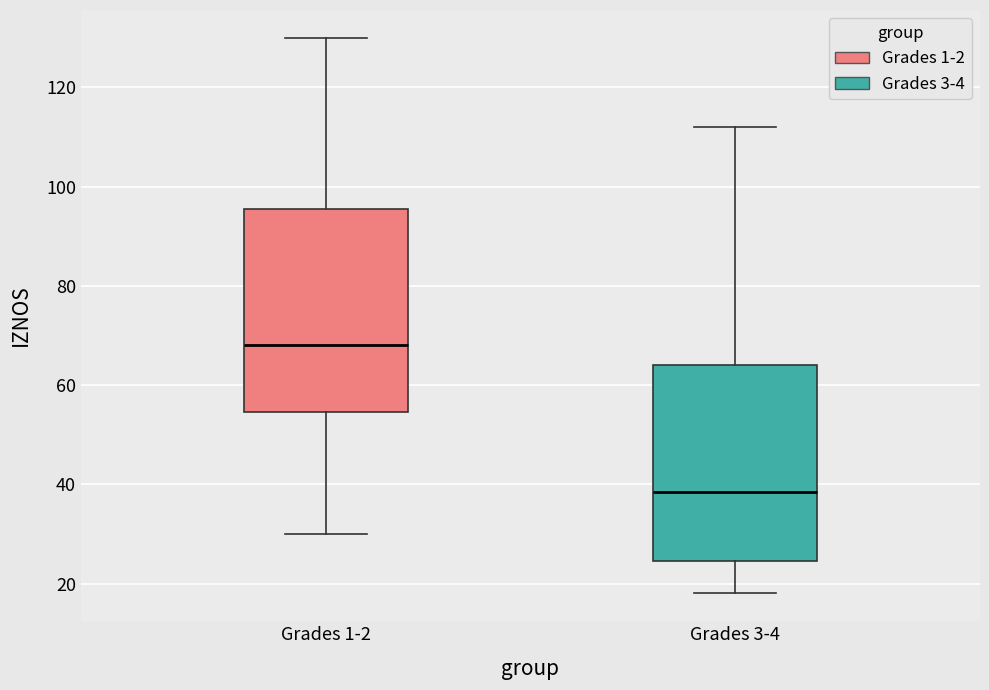

Reading left to right, transcribe this box plot: for each box, give where its median line is, the range the box spans, and where its two whiskers end, as read against the y-axis. The values are not printed on the chart, so give them approximately, as read against the axis.

Grades 1-2: median 68, box 54 to 96, whiskers 30 to 130
Grades 3-4: median 38, box 24 to 64, whiskers 18 to 112